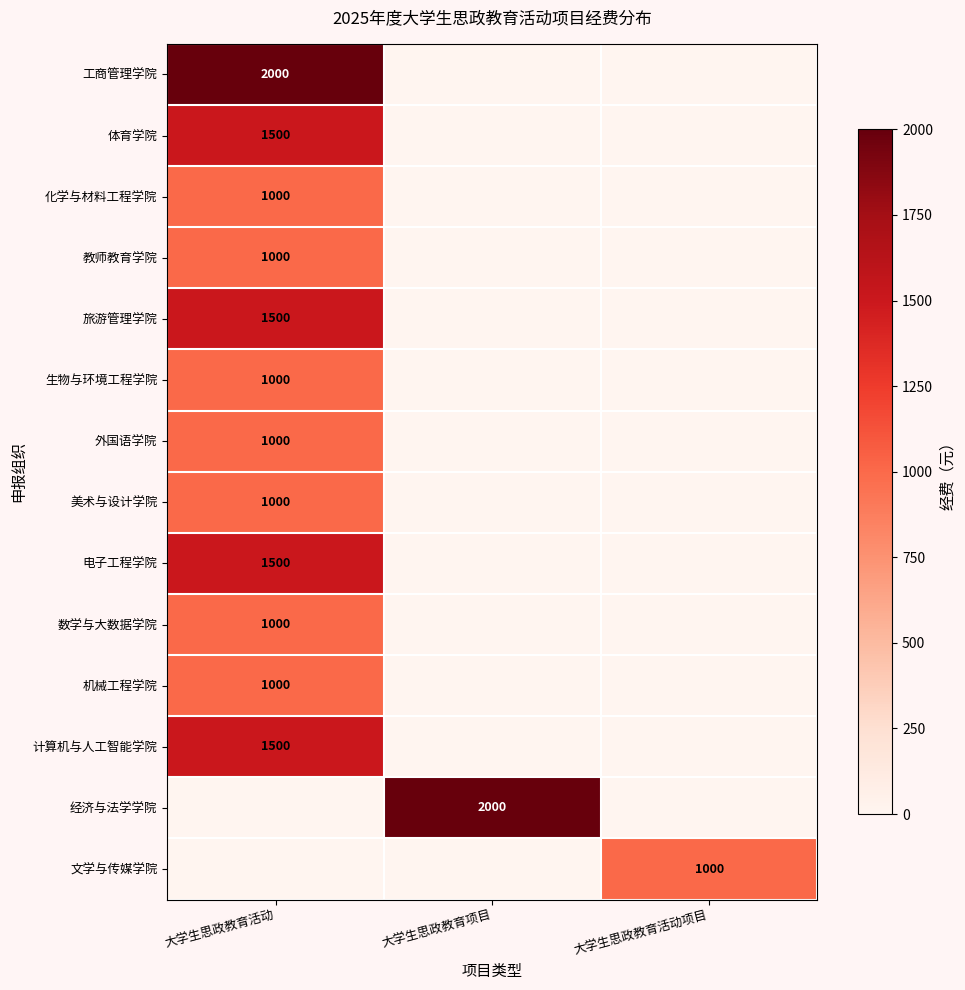

The 体育学院 series shows 2444 at 大学生思政教育活动. True or false?

False